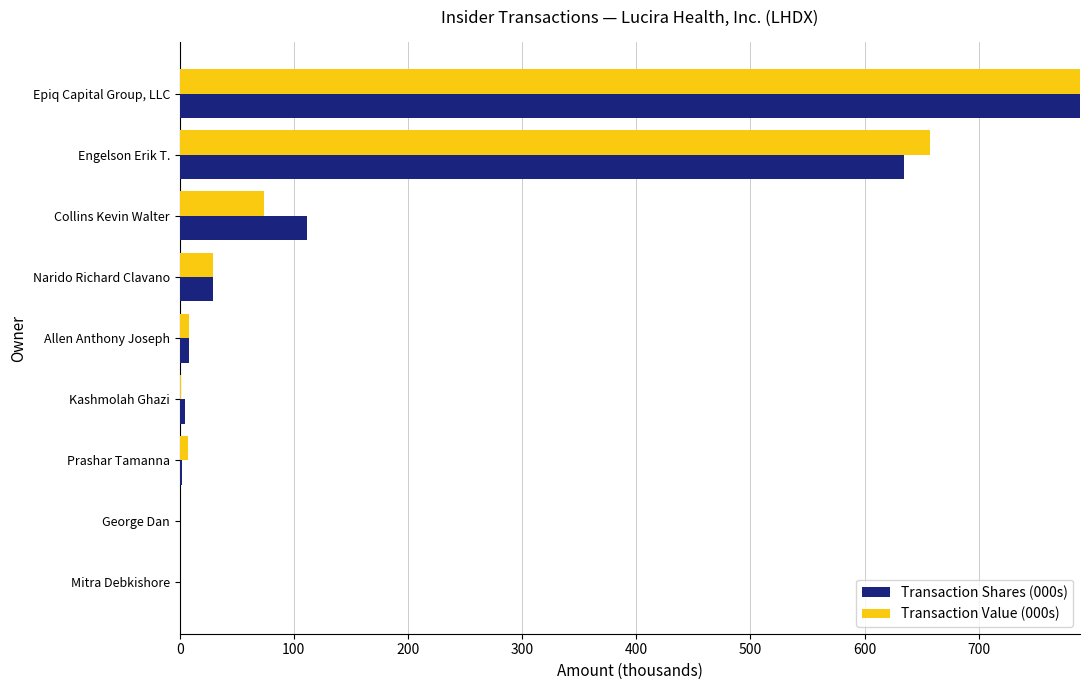

The Transaction Shares (000s) series shows 0.2 at 800. True or false?

True